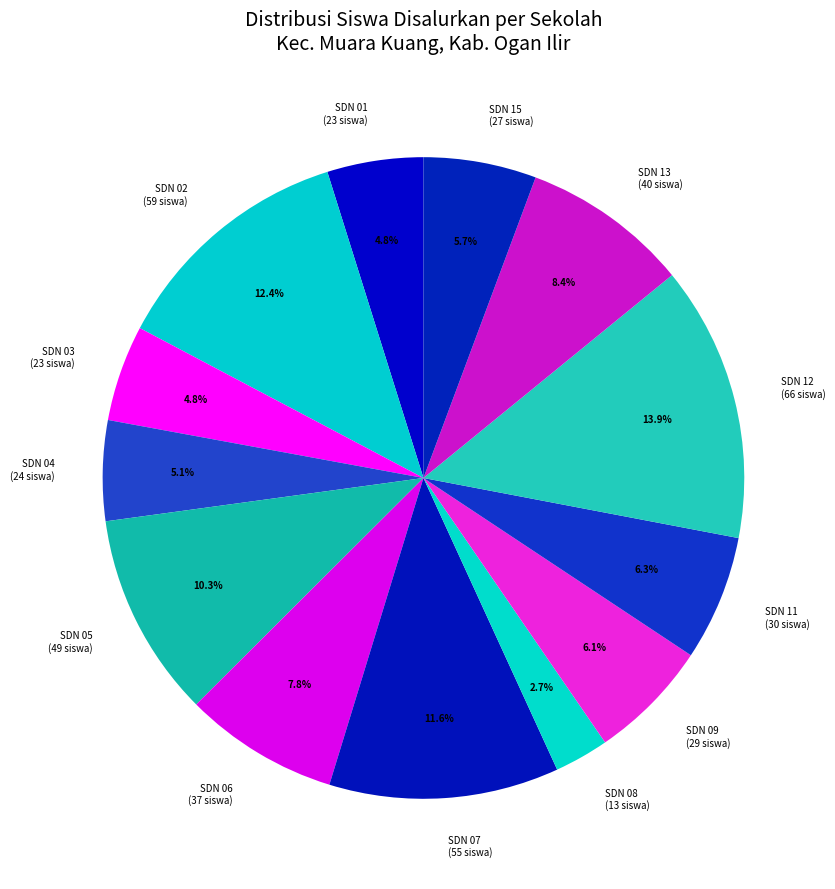

What is the largest slice in the pie chart?

SDN 12 (66 siswa)